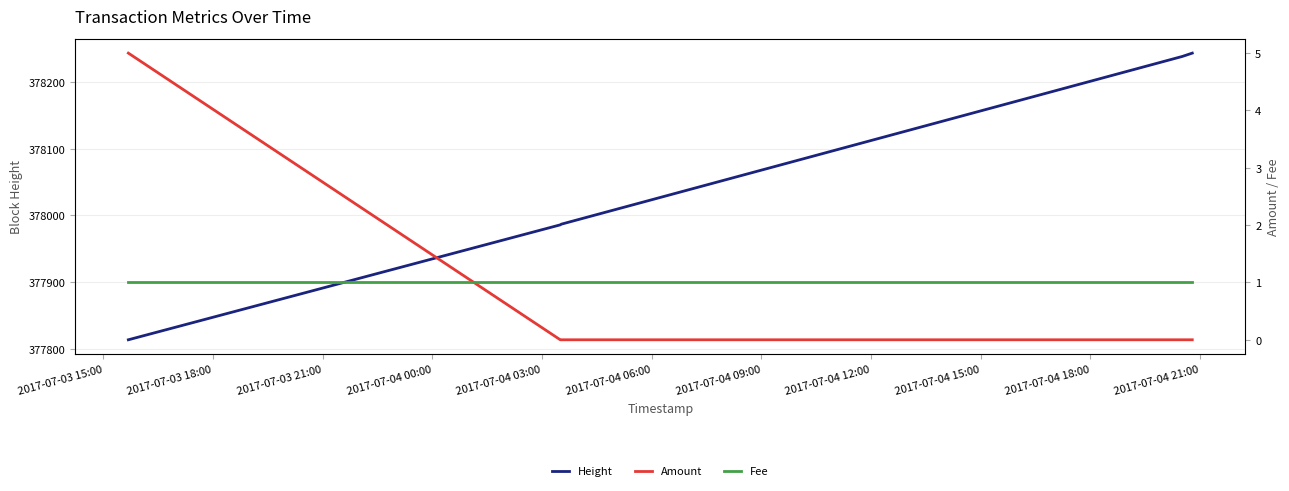

What are all the series names shown in the legend?

Height, Amount, Fee